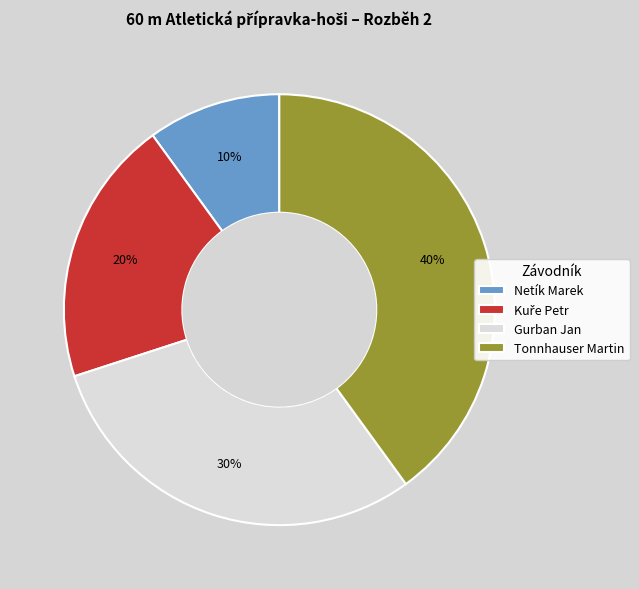

Does Netík Marek account for over 50% of the chart?

No